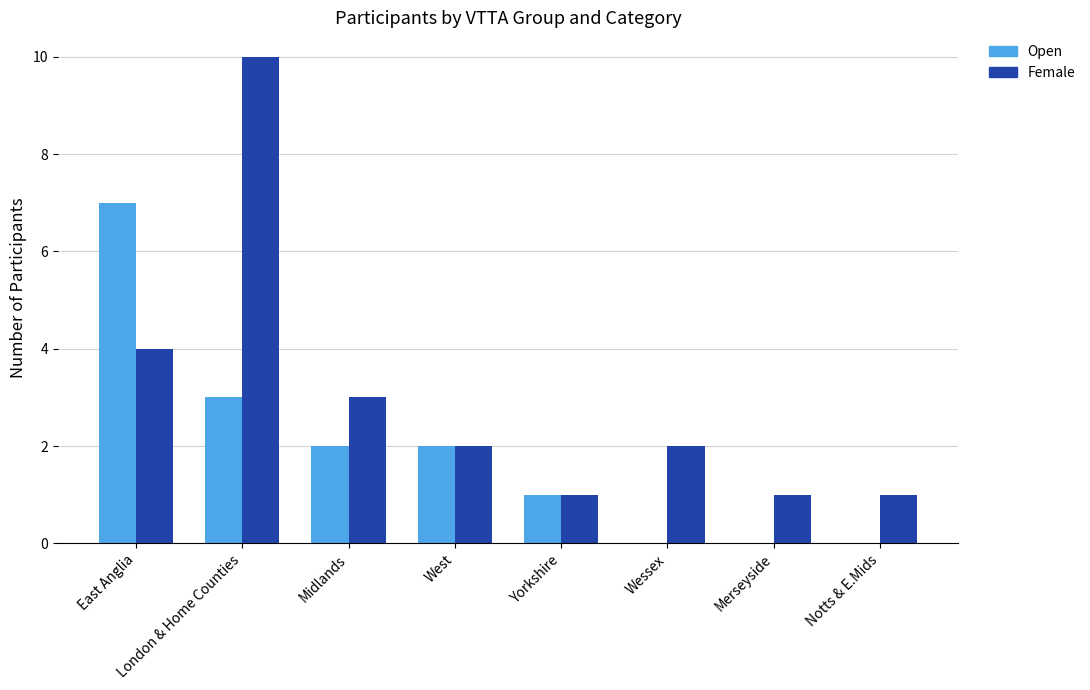

Which series changed the most between East Anglia and Merseyside?

Open